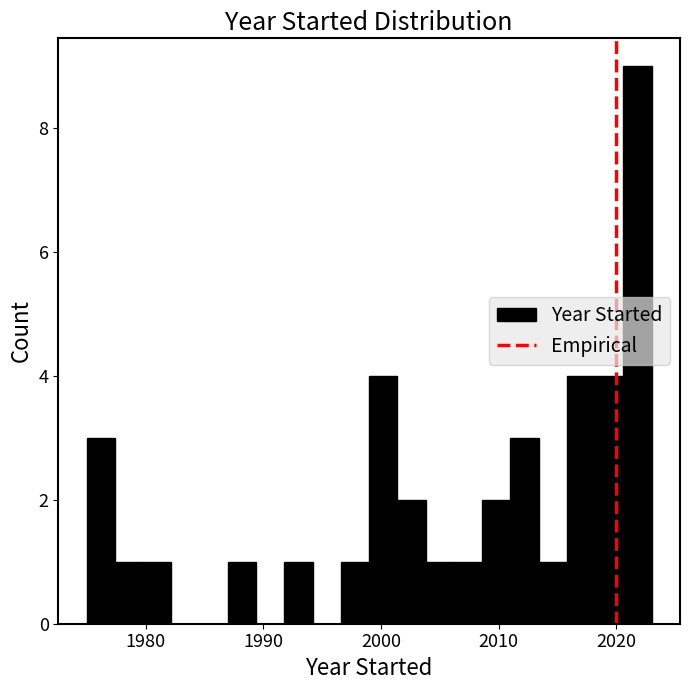

Around what value on the x-axis is the tallest bar? Give the approximate position of its centre, as read against the axis.

2022